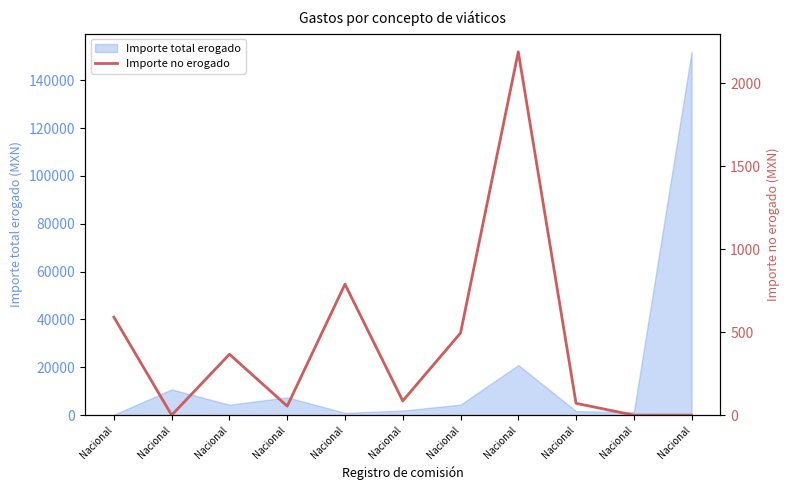

The chart shows a value of 39.6 at Nacional. True or false?

False